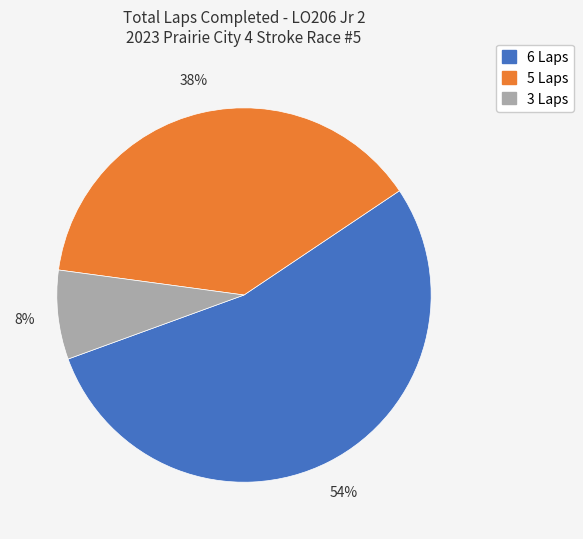

To the nearest percent, what is the average slice percentage?

33%